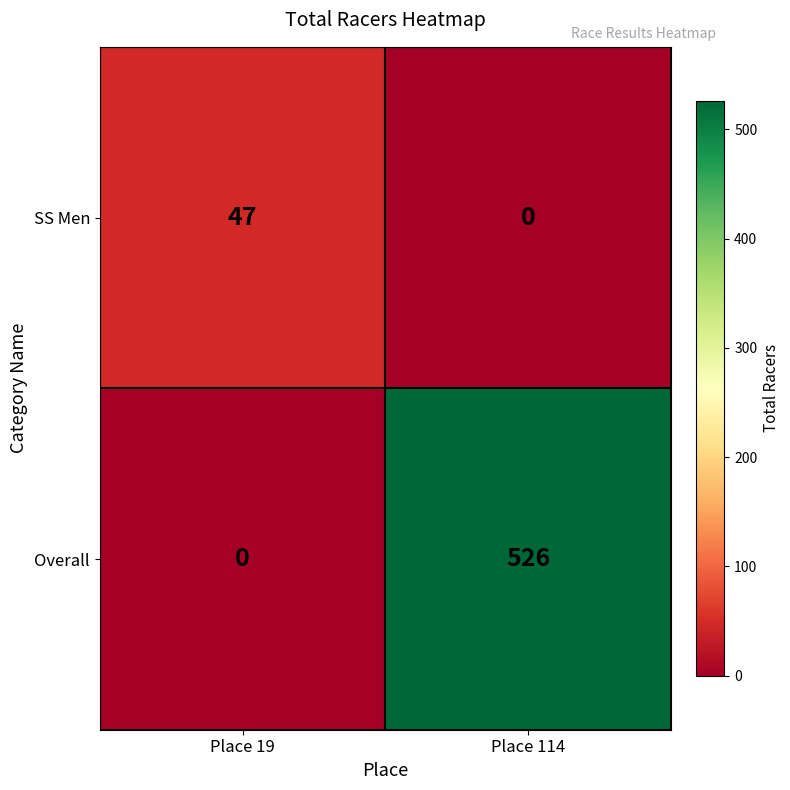

What is the difference between the maximum and minimum values in the Overall series?

526